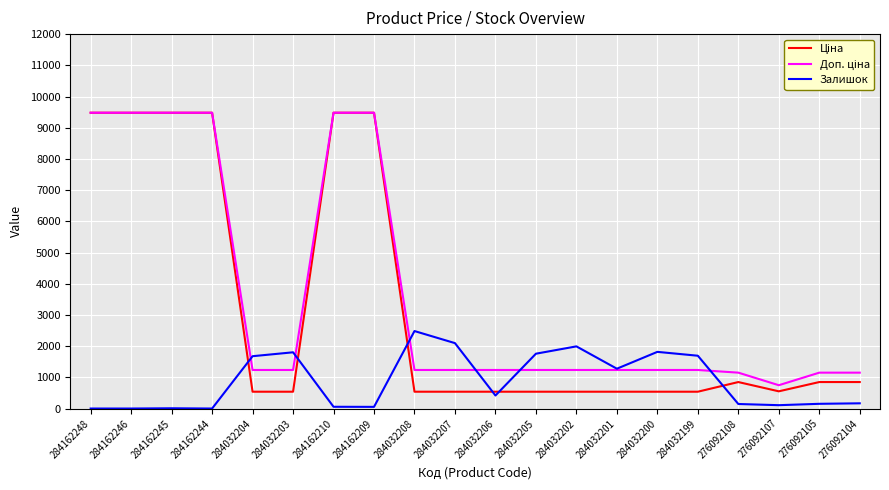

Does the chart display data point markers on the line(s)?

No